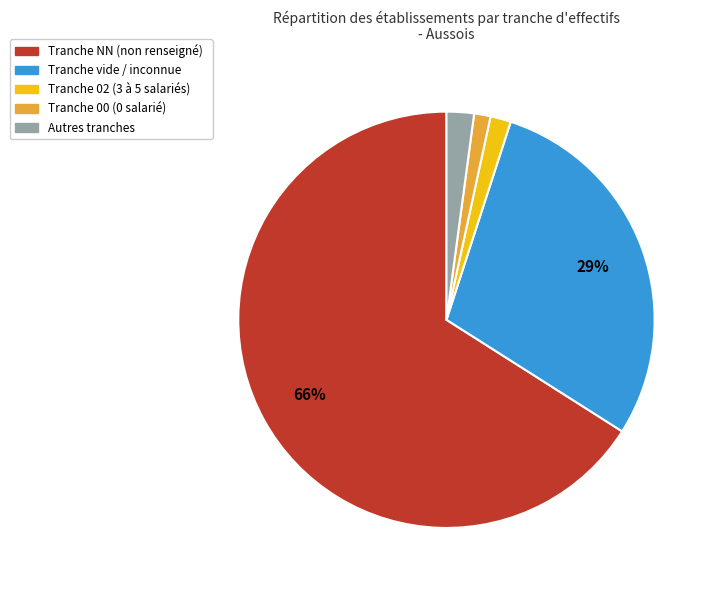

Is there a majority slice in this chart?

Yes